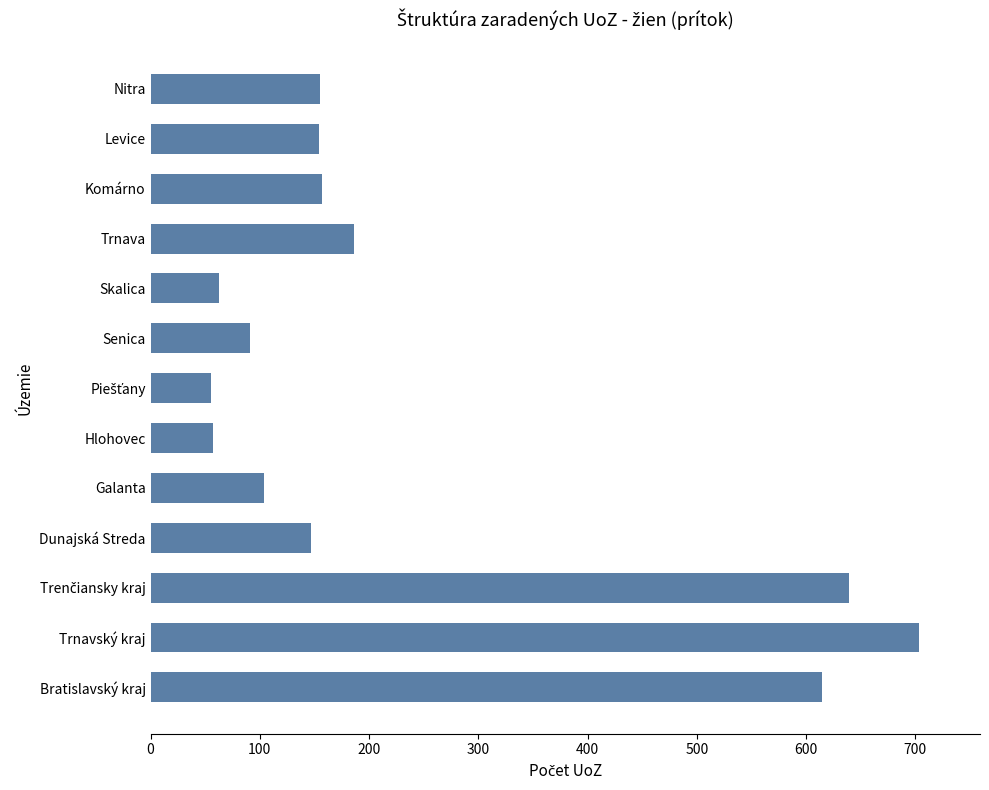

The chart shows a value of 97 at Hlohovec. True or false?

False